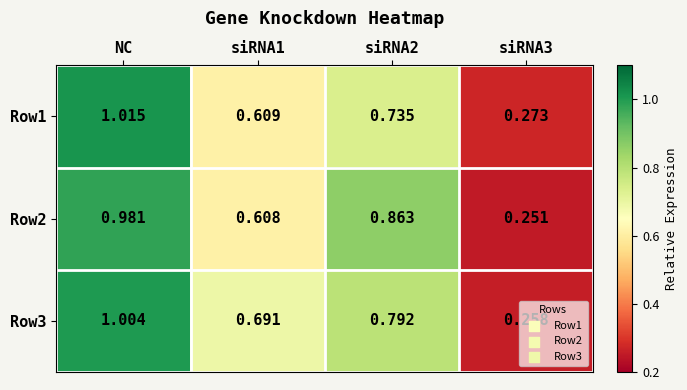

Which label corresponds to the largest value in the chart?

NC